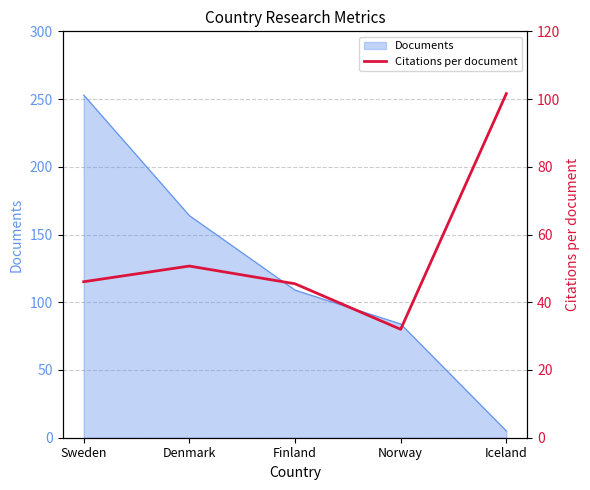

Which label corresponds to the largest value in the chart?

Iceland